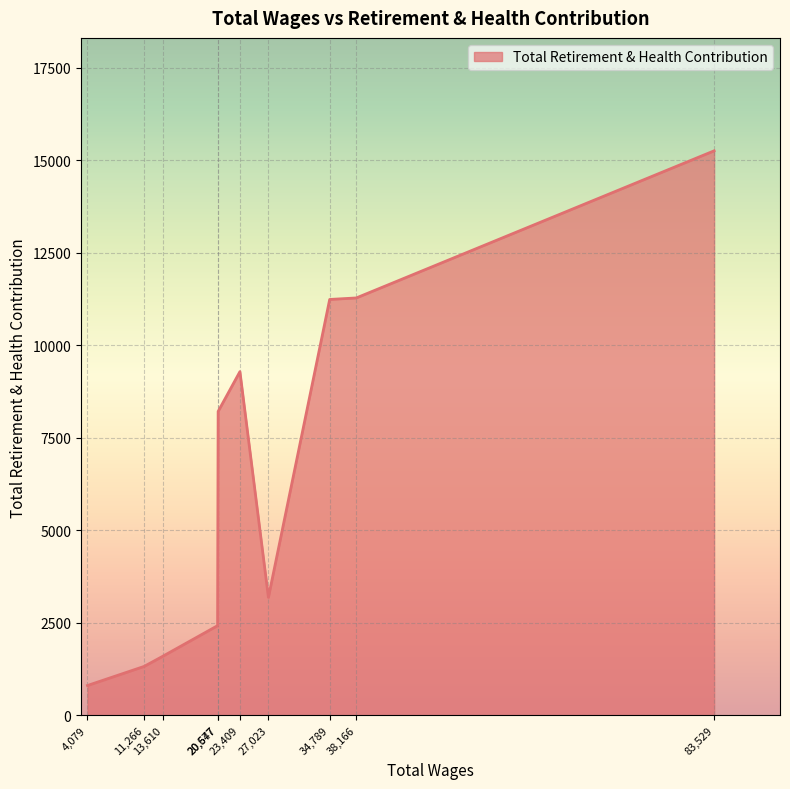

Where is the first local minimum?

27,023